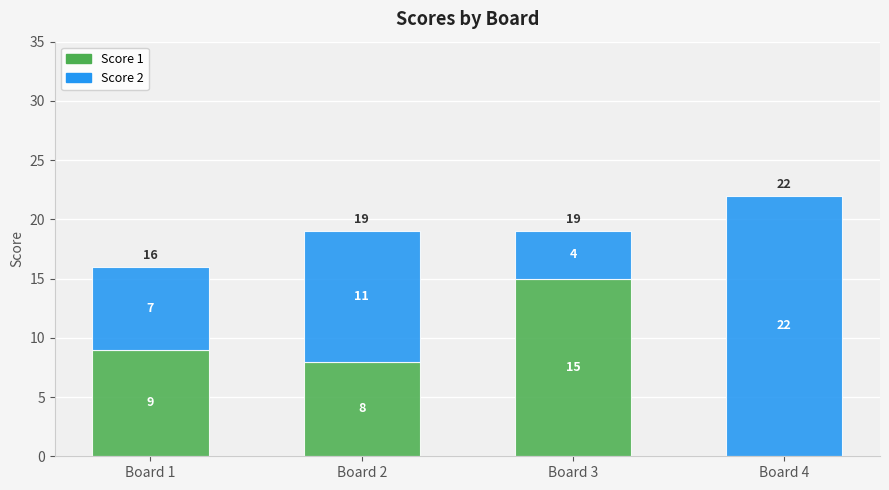

The Score 1 series shows 0 at Board 4. True or false?

True